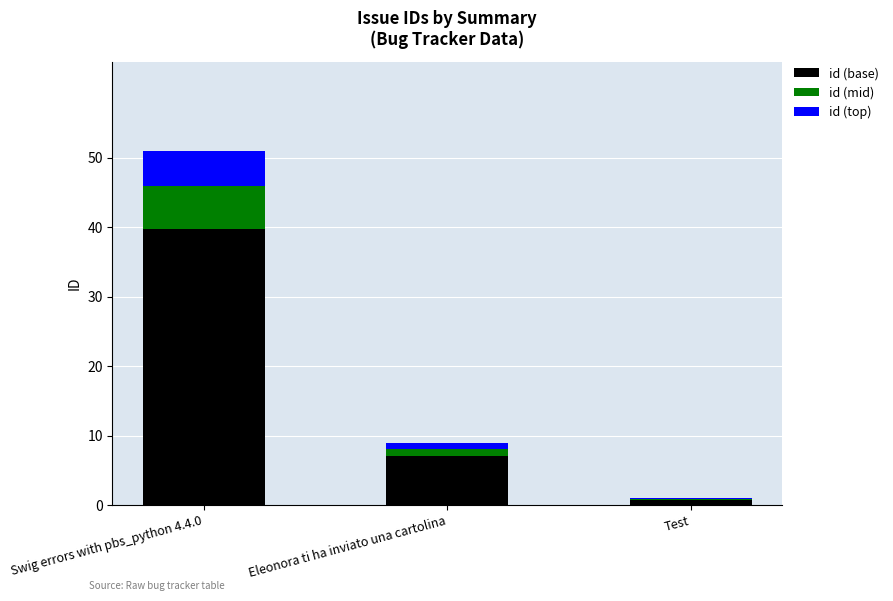

The id (base) series shows 7.0 at Eleonora ti ha inviato una cartolina. True or false?

True